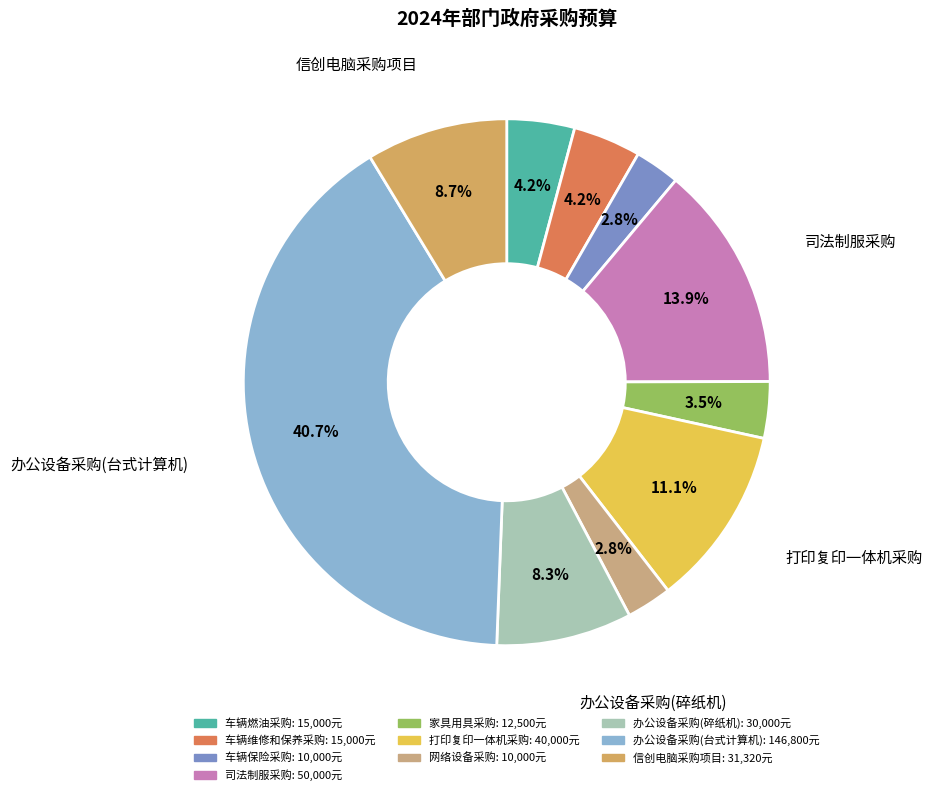

How many slices are in this pie chart?

10